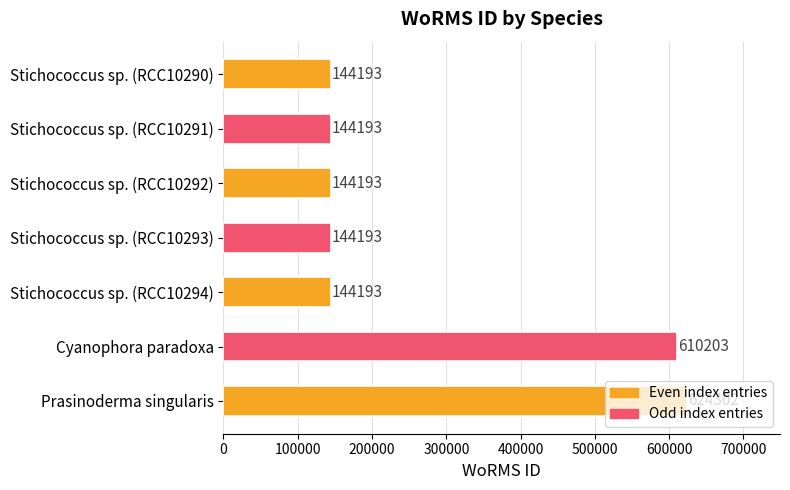

What is the change in value from Stichococcus sp. (RCC10293) to Prasinoderma singularis?

+480109